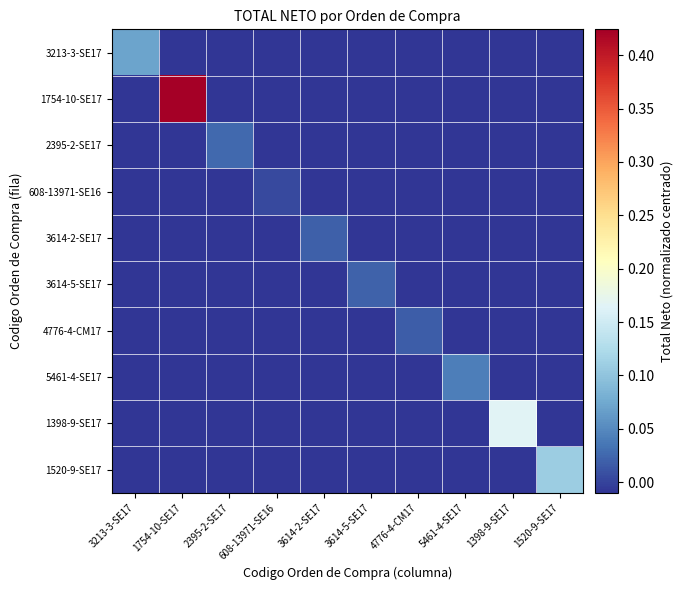

At which category is the sum across all series the highest?

1754-10-SE17